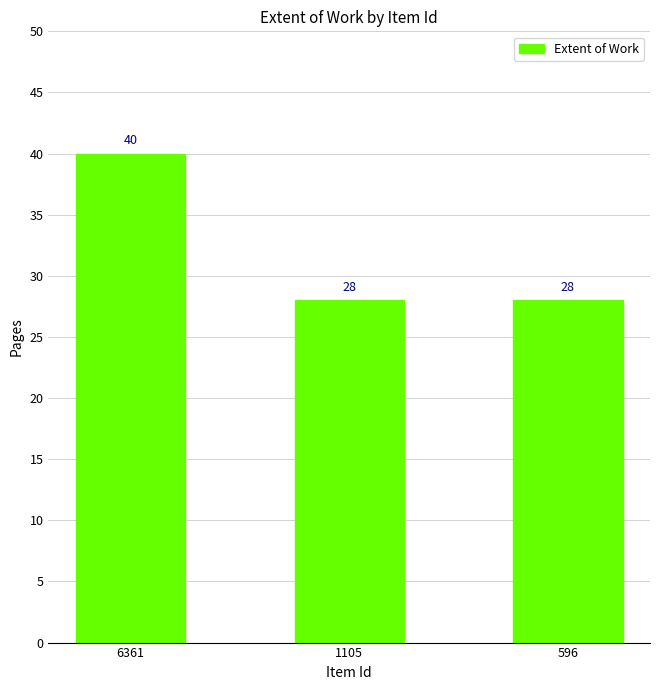

What is the greatest value displayed?

40